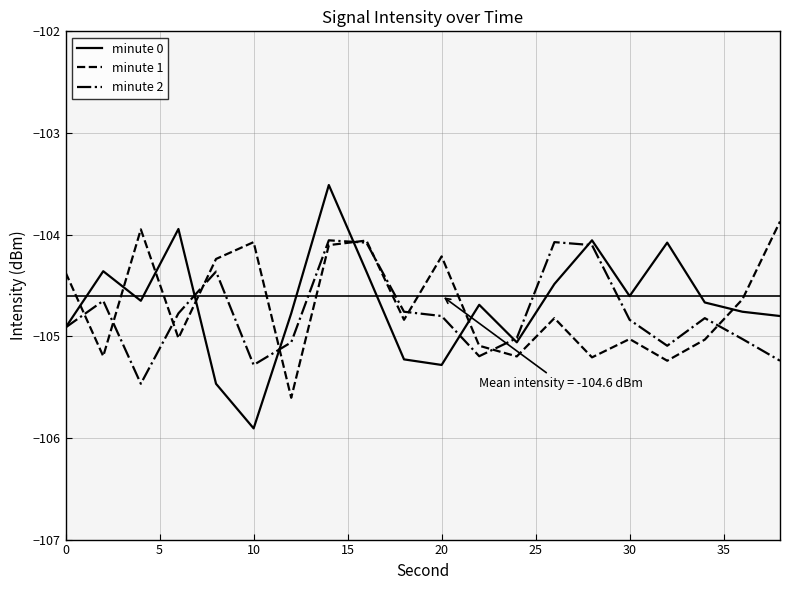

Is this an area chart (filled region under the line)?

No